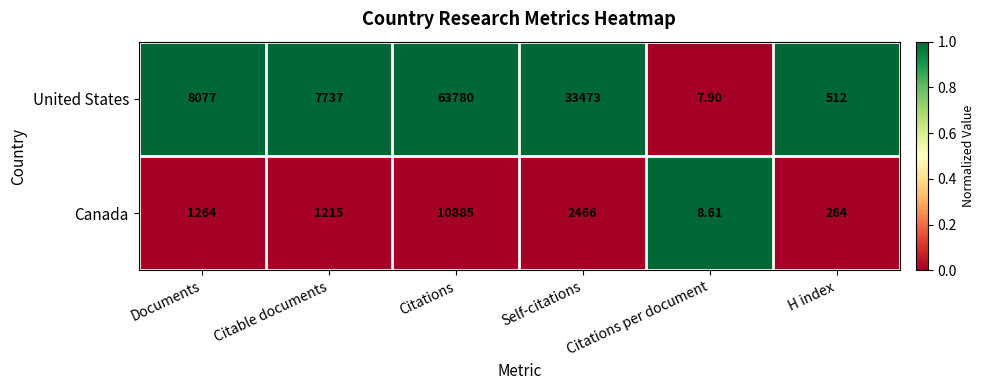

Where is Canada nearest to the value 5446?

Self-citations